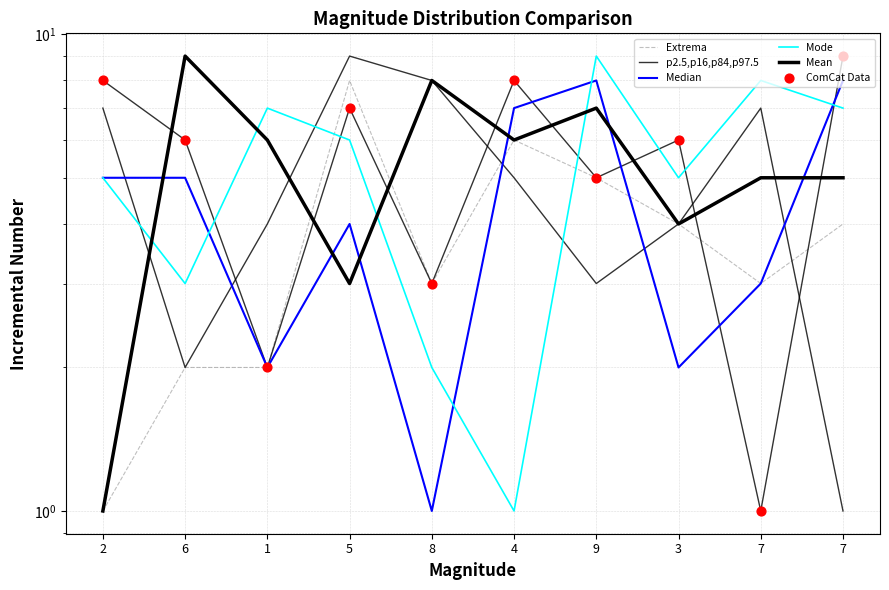

Which series contains the lowest Y value?

Extrema